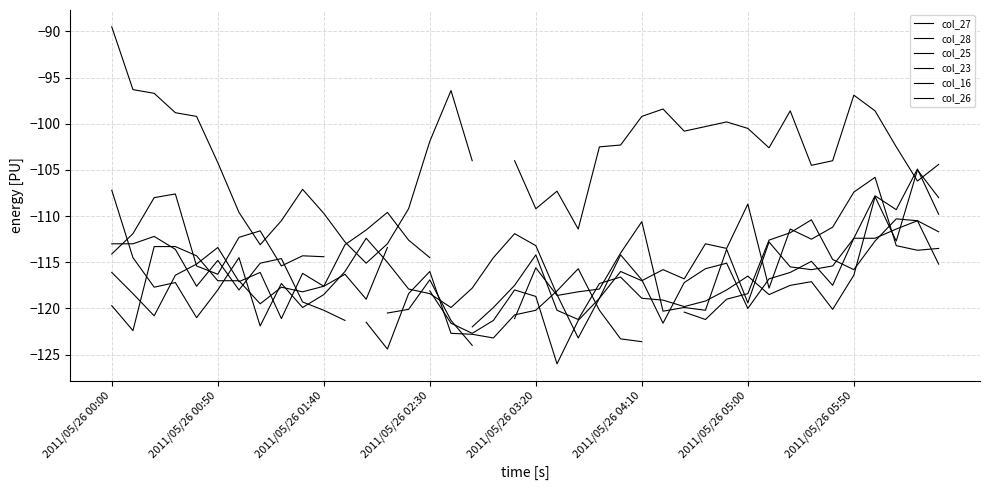

What are all the series names shown in the legend?

col_27, col_28, col_25, col_23, col_16, col_26